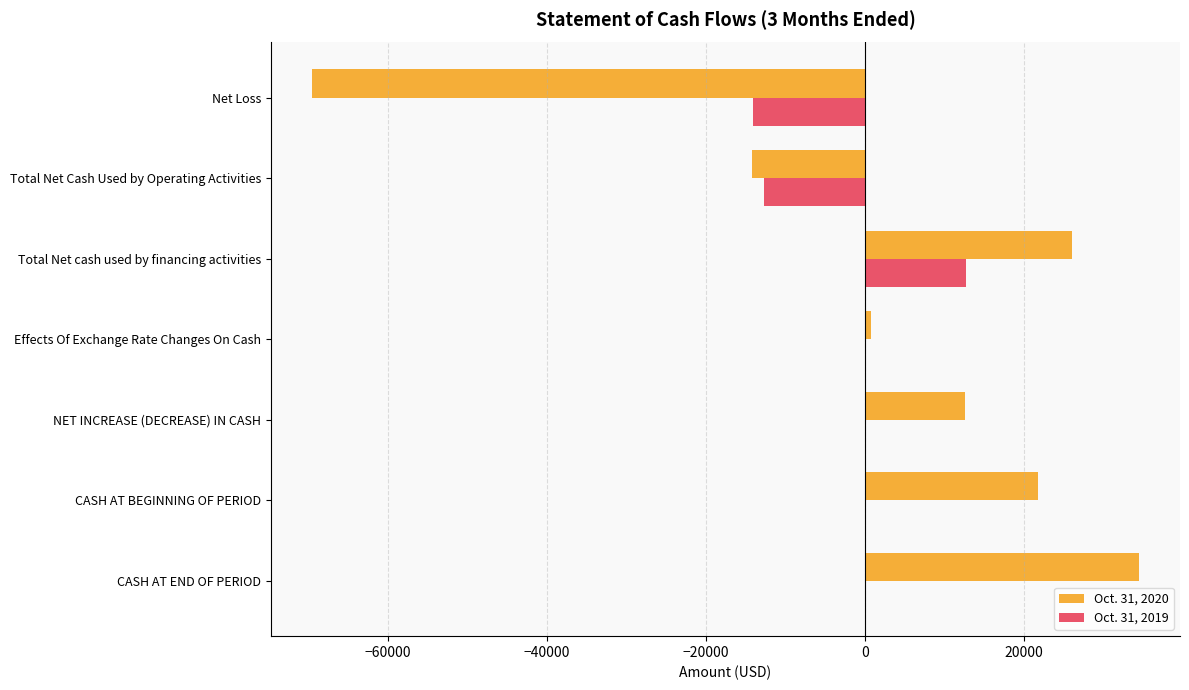

True or false: Oct. 31, 2019 has a value of 0 at Effects Of Exchange Rate Changes On Cash.

True